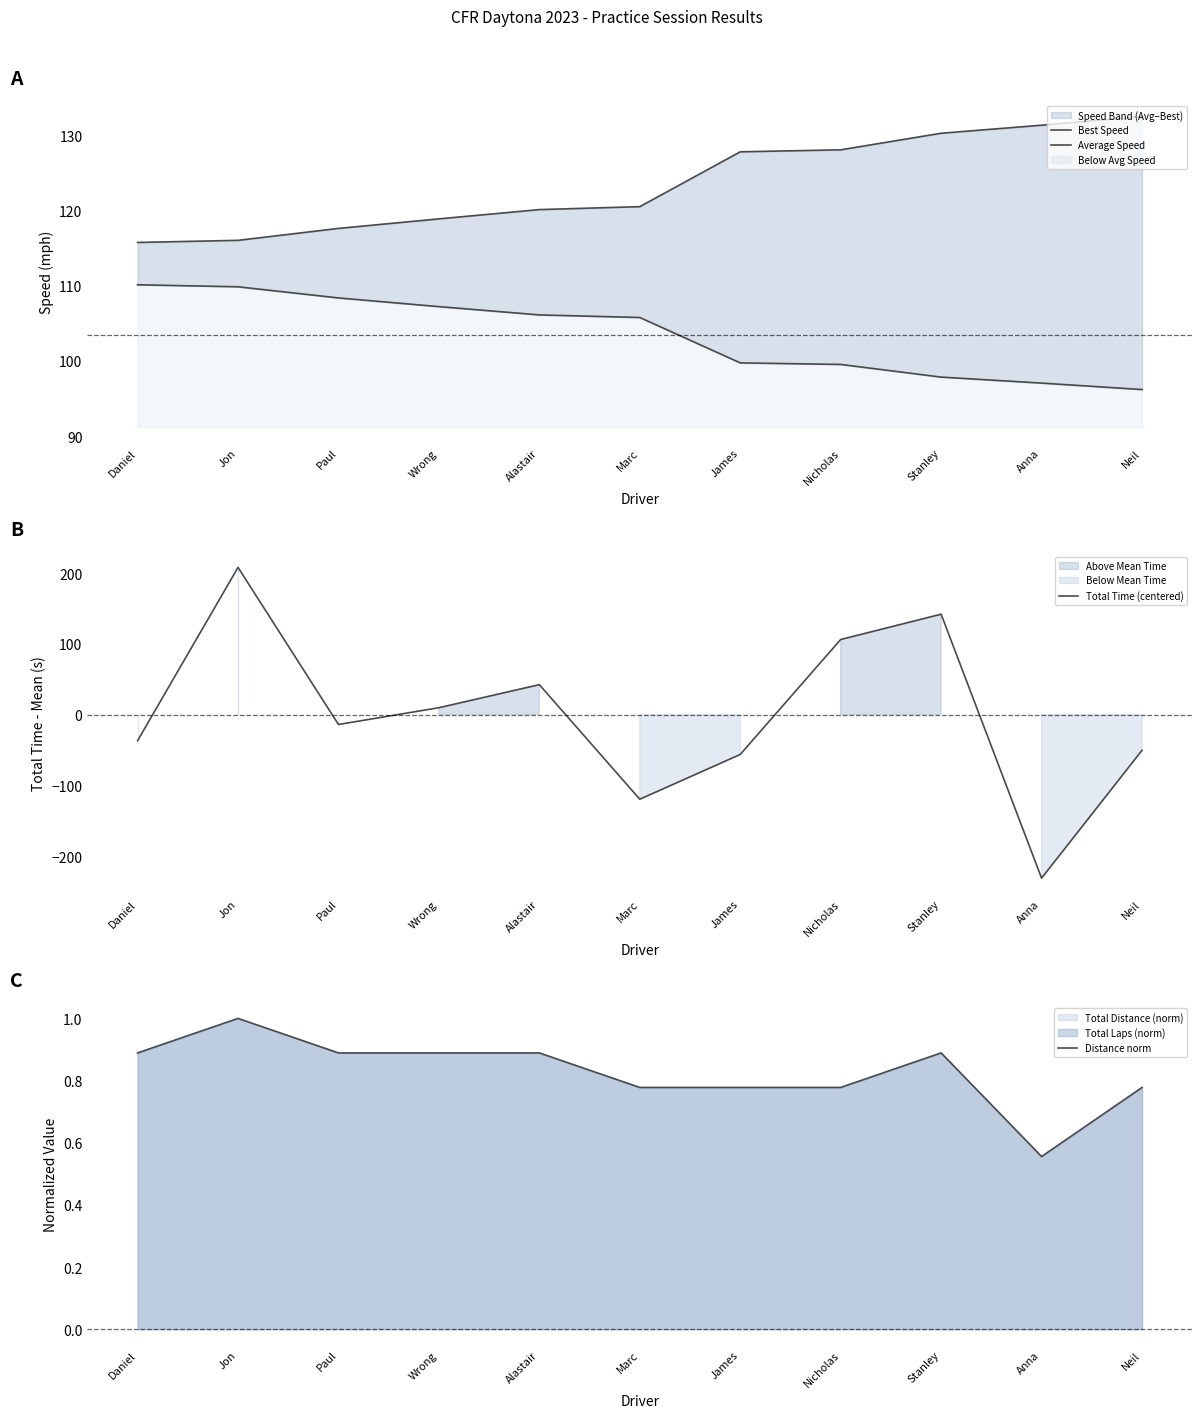

True or false: Distance norm and Best Speed cross at least once.

False